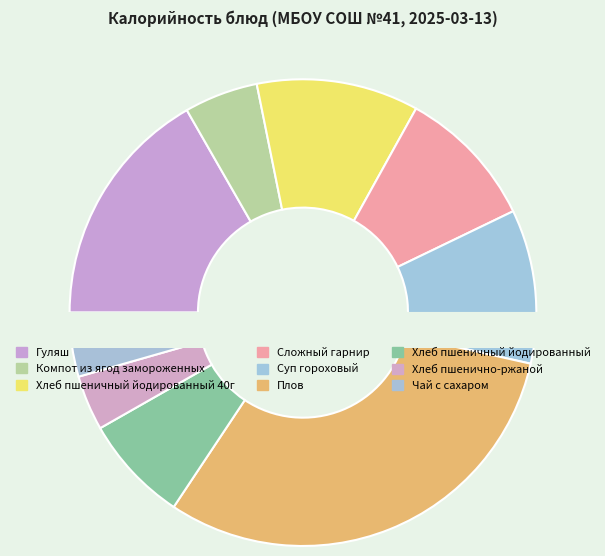

What is the ratio of the value at Хлеб пшеничный йодированный to the value at Плов?

0.2